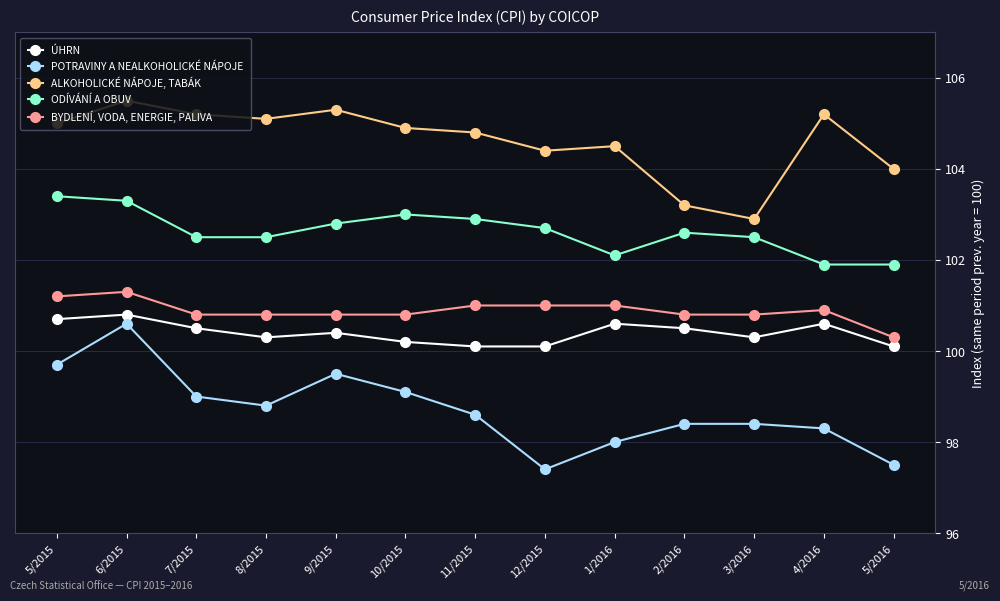

True or false: ODÍVÁNÍ A OBUV and ALKOHOLICKÉ NÁPOJE, TABÁK intersect in this chart.

False